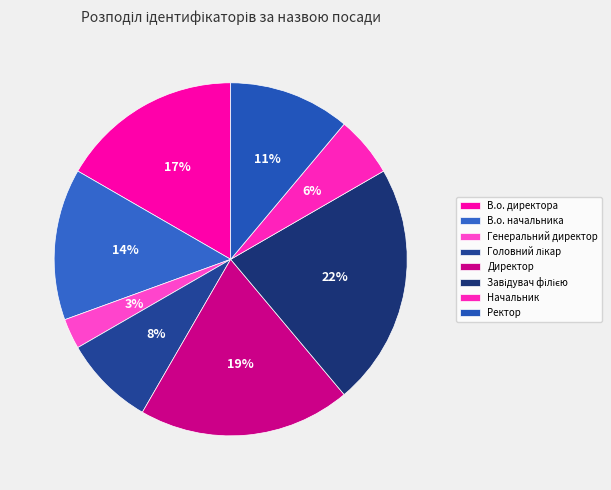

How many slices are in this pie chart?

8